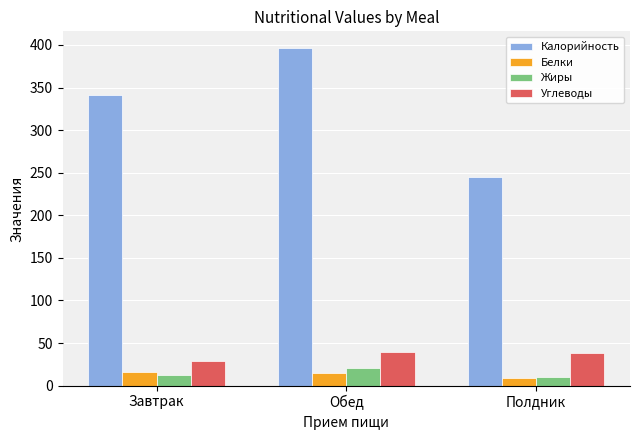

What is the difference between the highest and lowest values at Полдник?

236.2